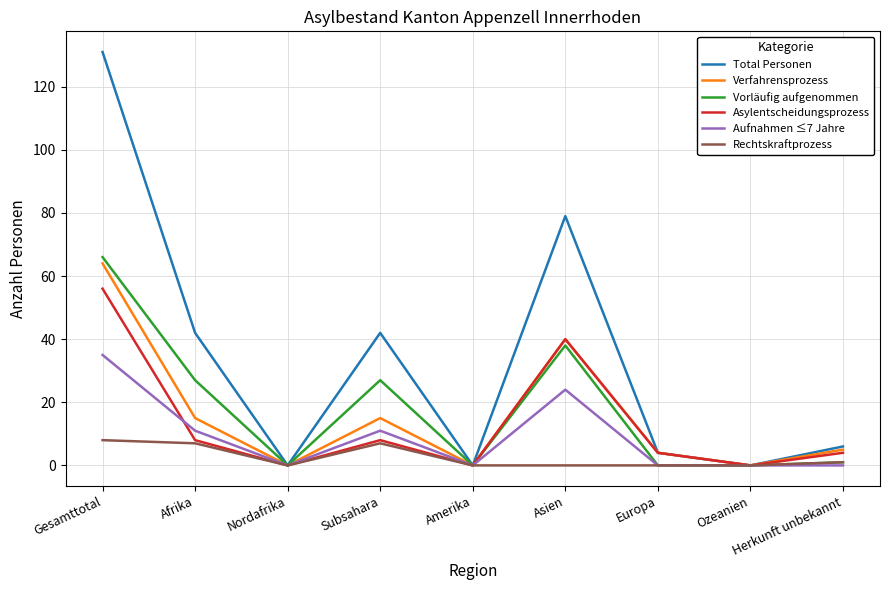

What position from the right is Subsahara?

6